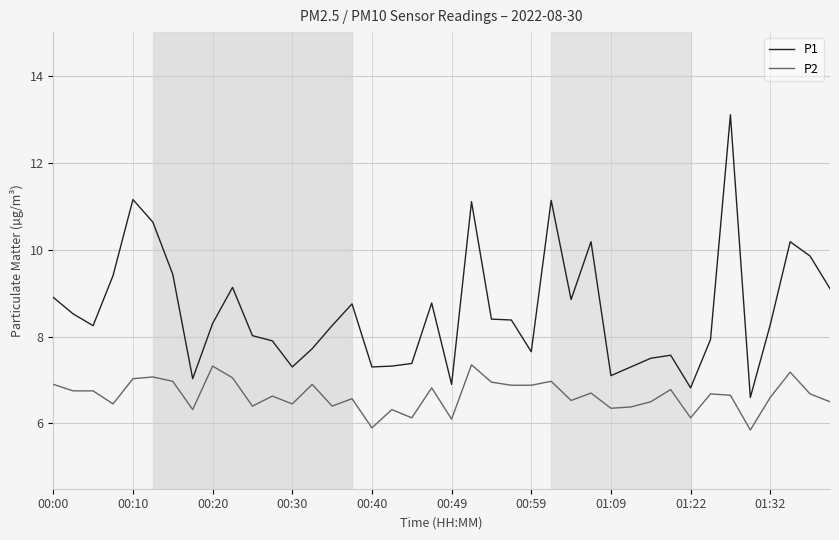

Which series has the largest total across all categories?

P1